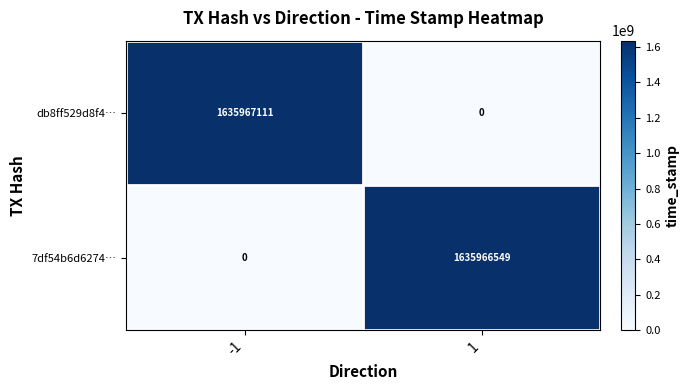

The 7df54b6d6274… series shows 0 at -1. True or false?

True